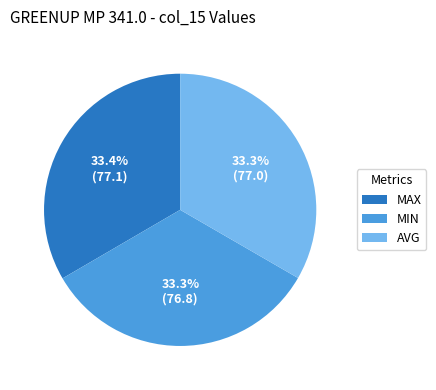

Combined, do MAX and MIN account for over 50%?

Yes